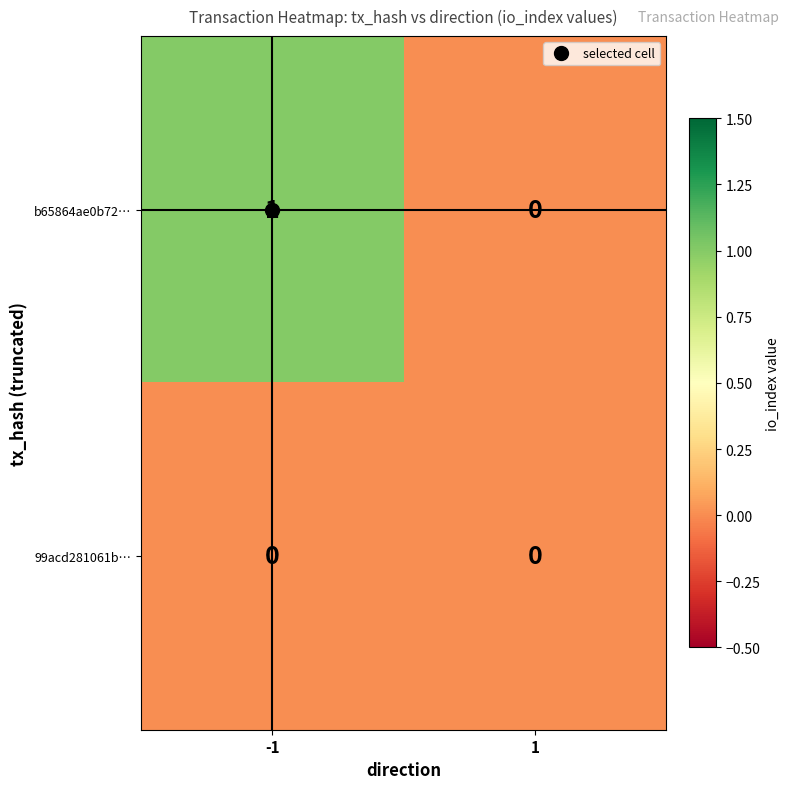

Which series has the largest total across all categories?

b65864ae0b72…